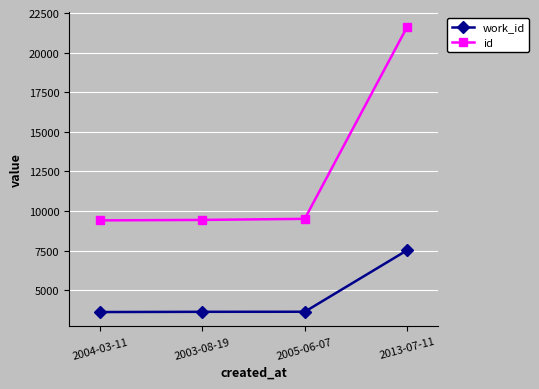

True or false: work_id has more than 1 points higher than both neighbors.

False